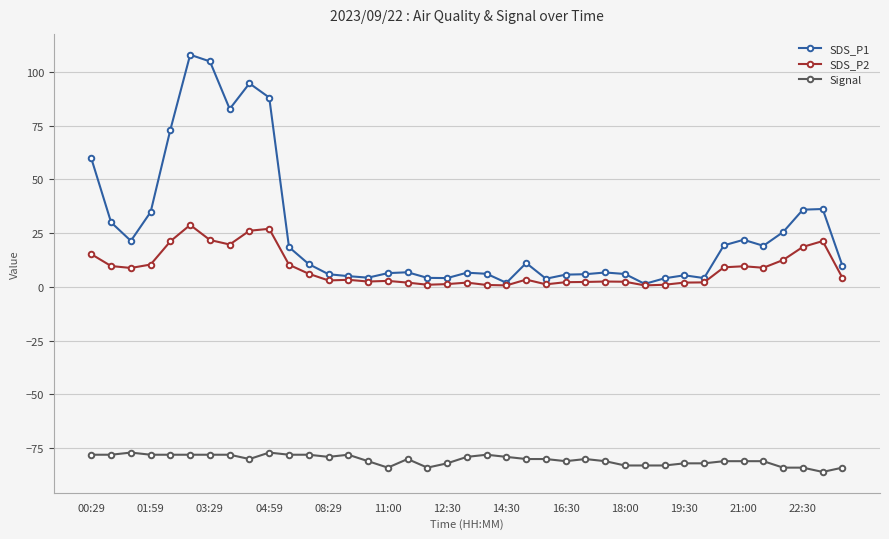

What is the sum of all SDS_P2 values?

328.6